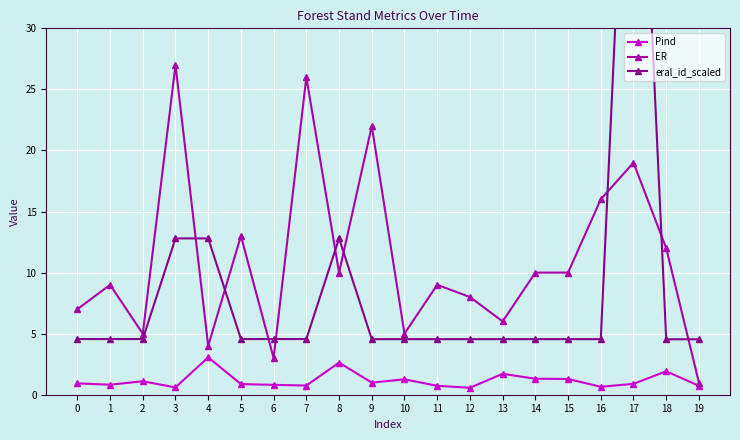

True or false: eral_id_scaled and Pind intersect in this chart.

False